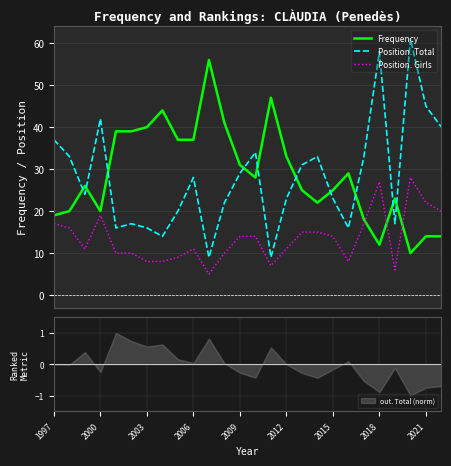

What is the value of the Position. Girls point at the 26th from the left?

20